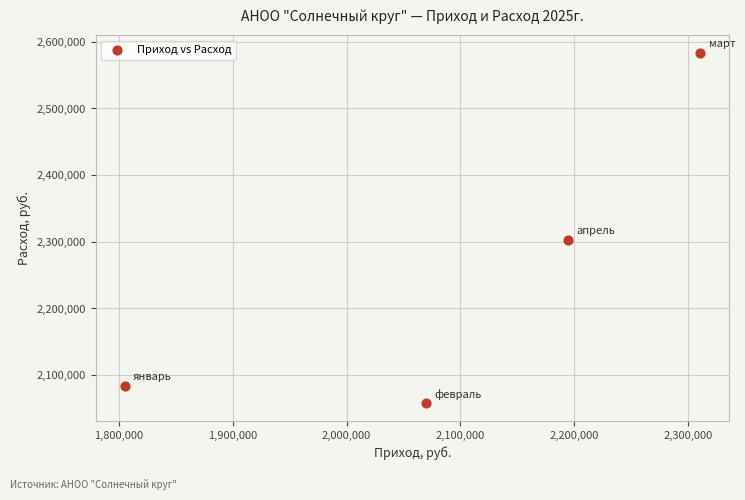

What Y value in the scatter plot is closest to 2320421?

2302652.8